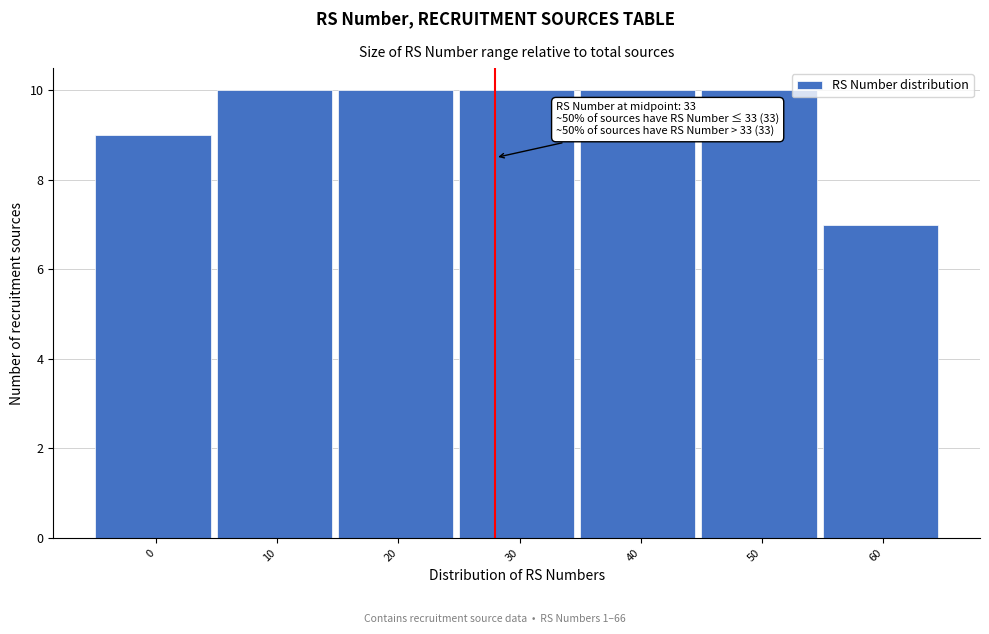

Reading left to right, extract all data points from this chart.

0=9	10=10	20=10	30=10	40=10	50=10	60=7